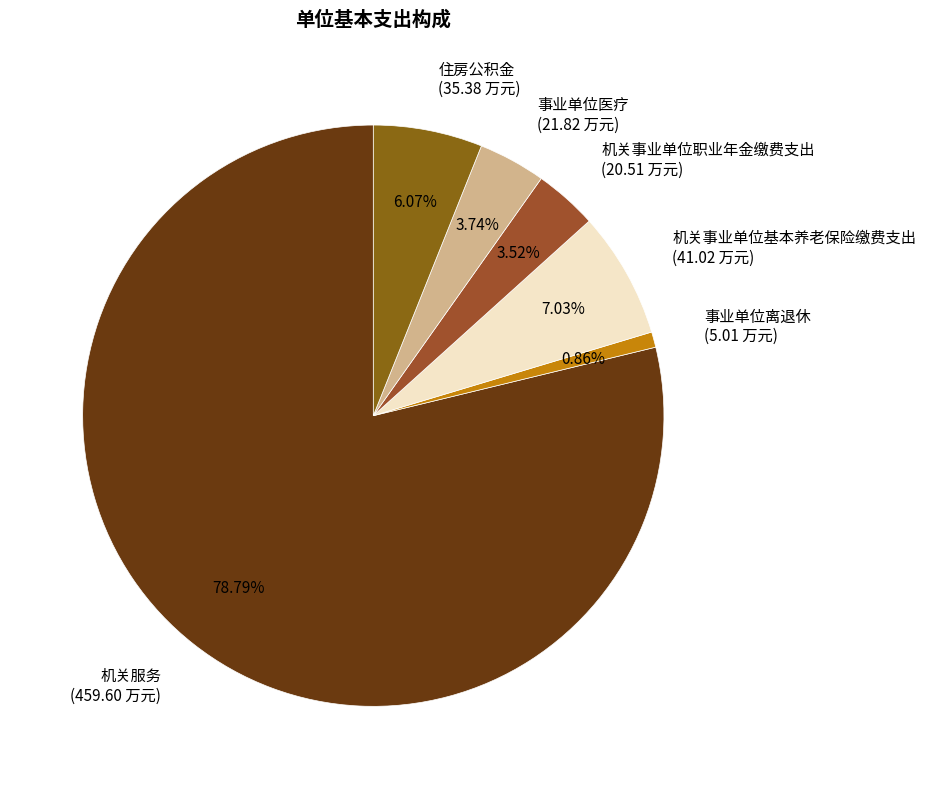

What is the ratio of the value at 机关事业单位基本养老保险缴费支出 (41.02 万元) to the value at 事业单位医疗 (21.82 万元)?

1.9